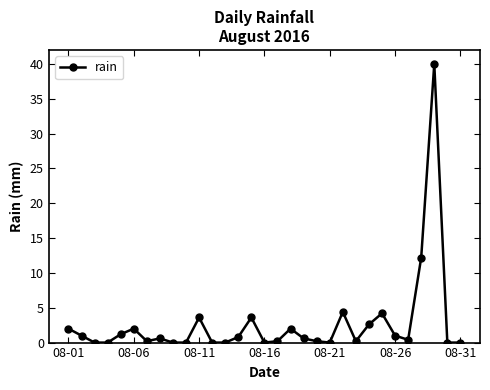

What is the greatest value displayed?

40.0